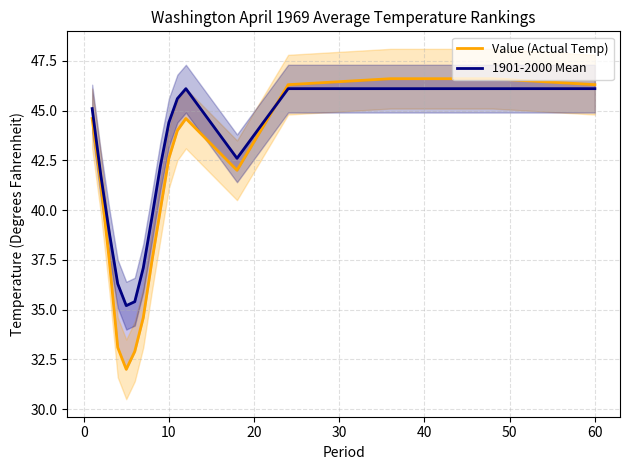

True or false: Value (Actual Temp) and 1901-2000 Mean cross at least once.

True